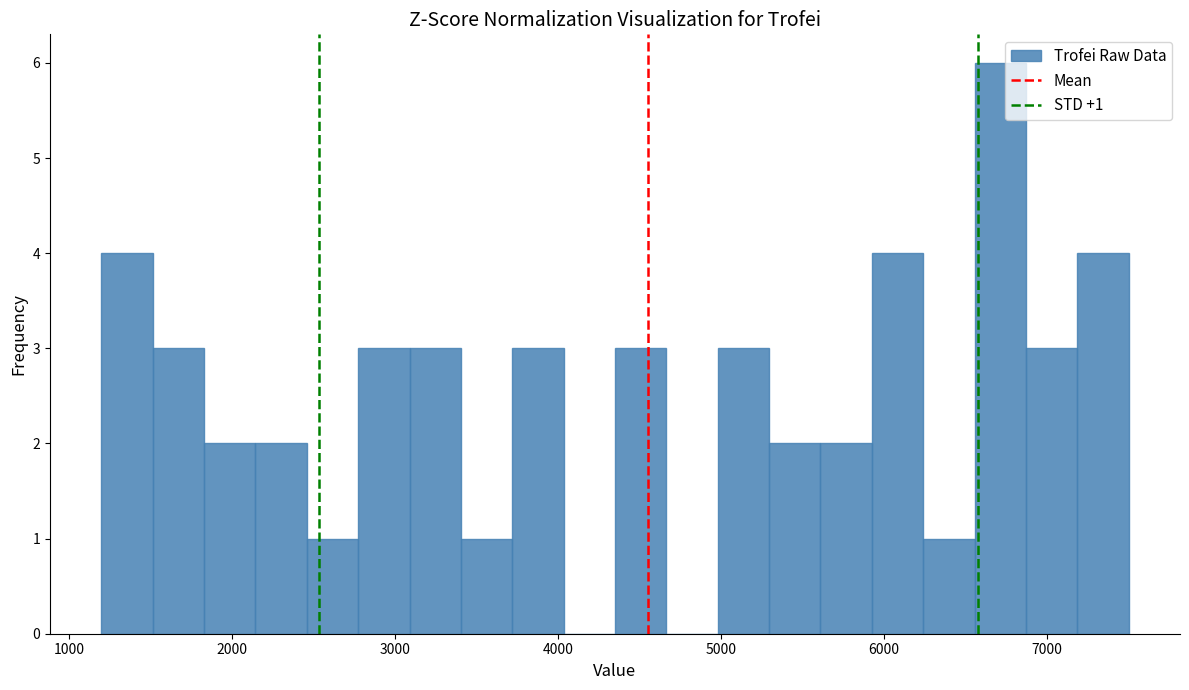

Read against the x-axis, roughly where is the centre of the tallest bar?

6700